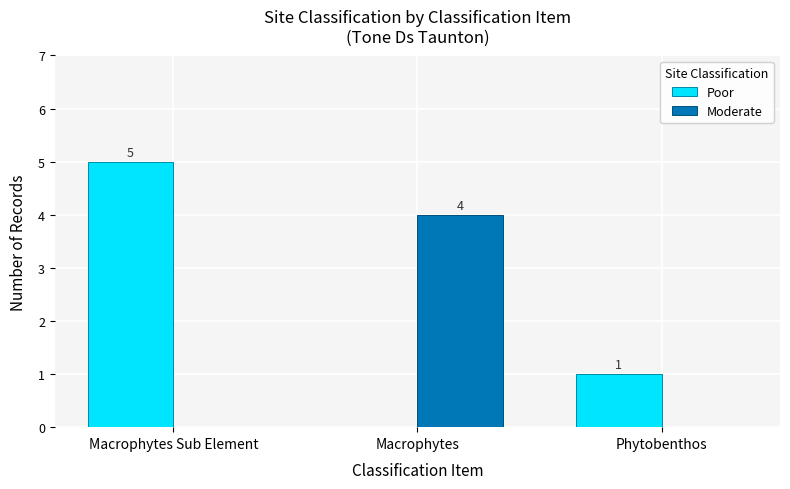

Which series has the widest spread of values?

Poor